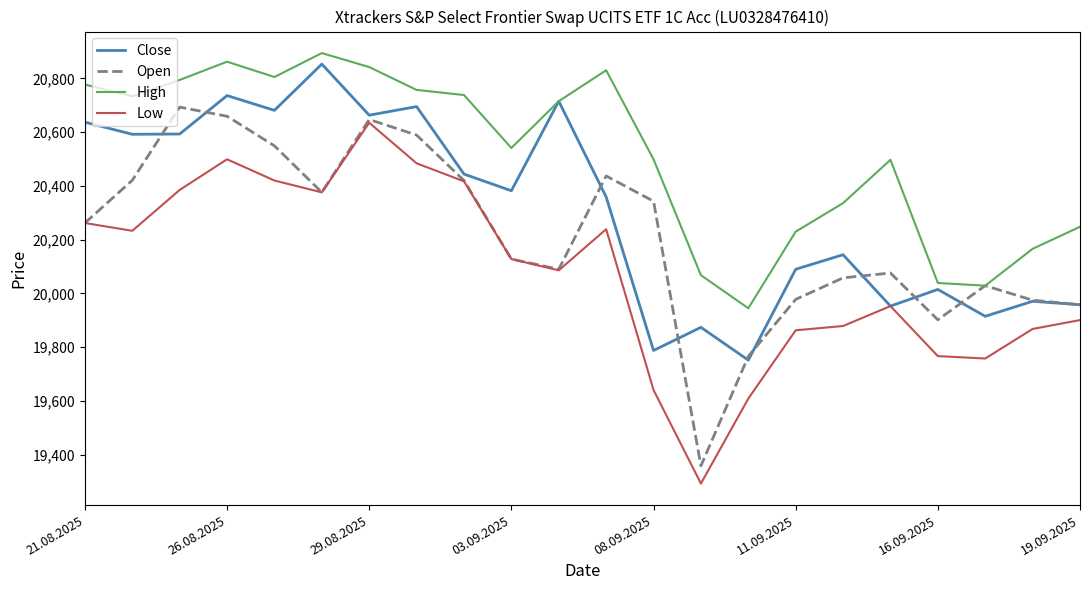

True or false: Low and High intersect in this chart.

False